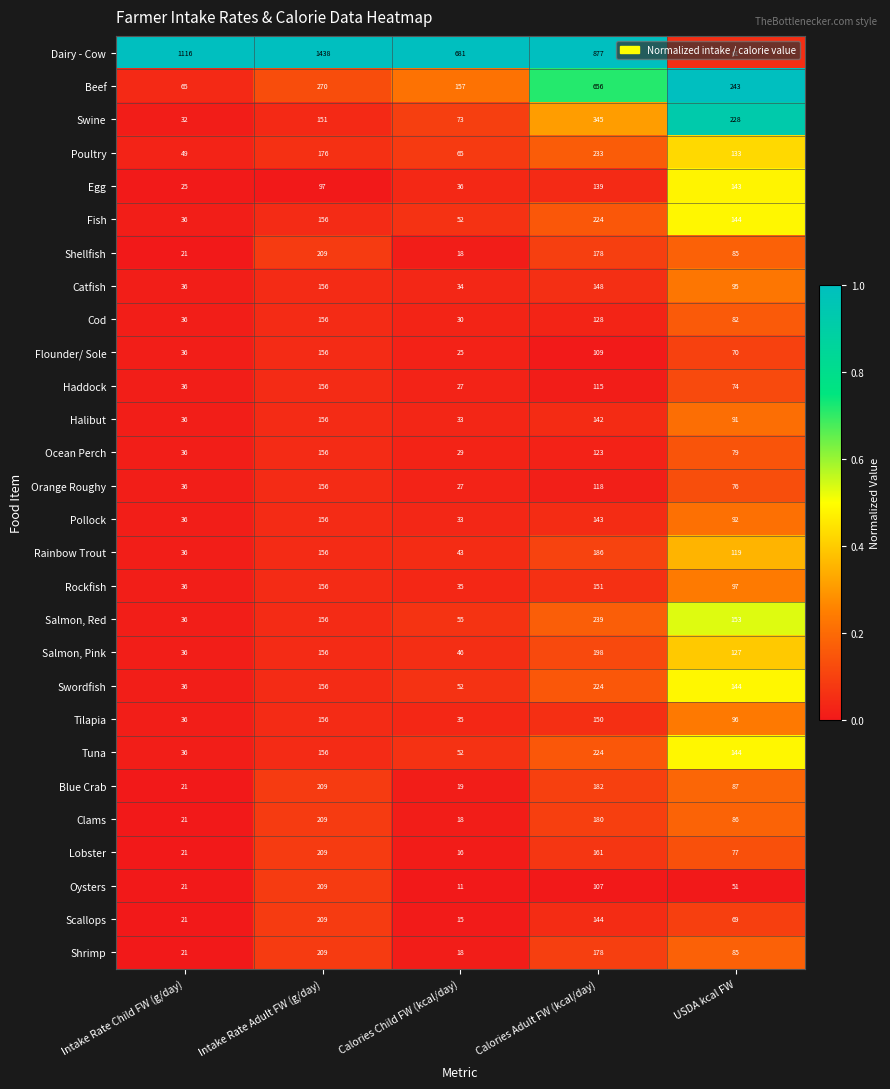

Which series has the largest range (max minus min)?

Dairy - Cow